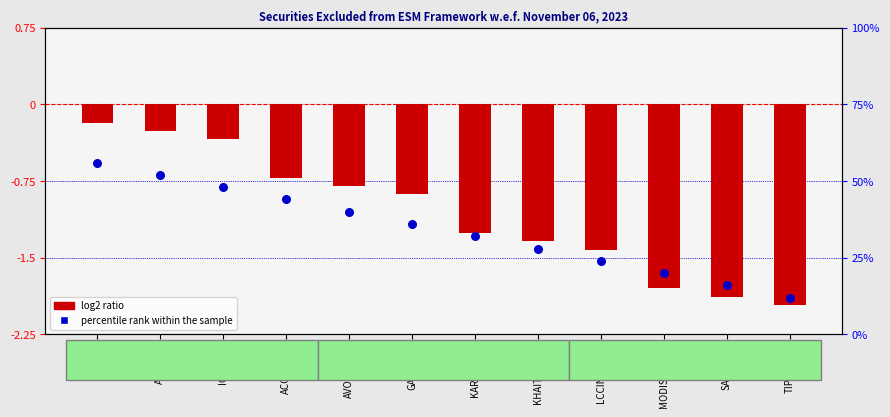

What is the total value across all series at TIPSFILMS?

-1.8